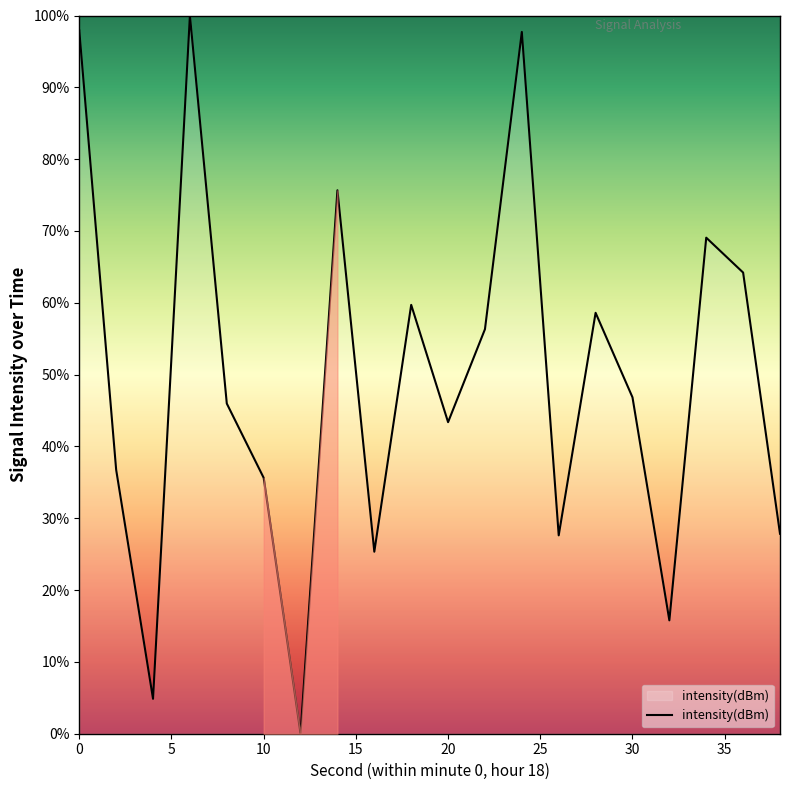

What is the average value?

49.5